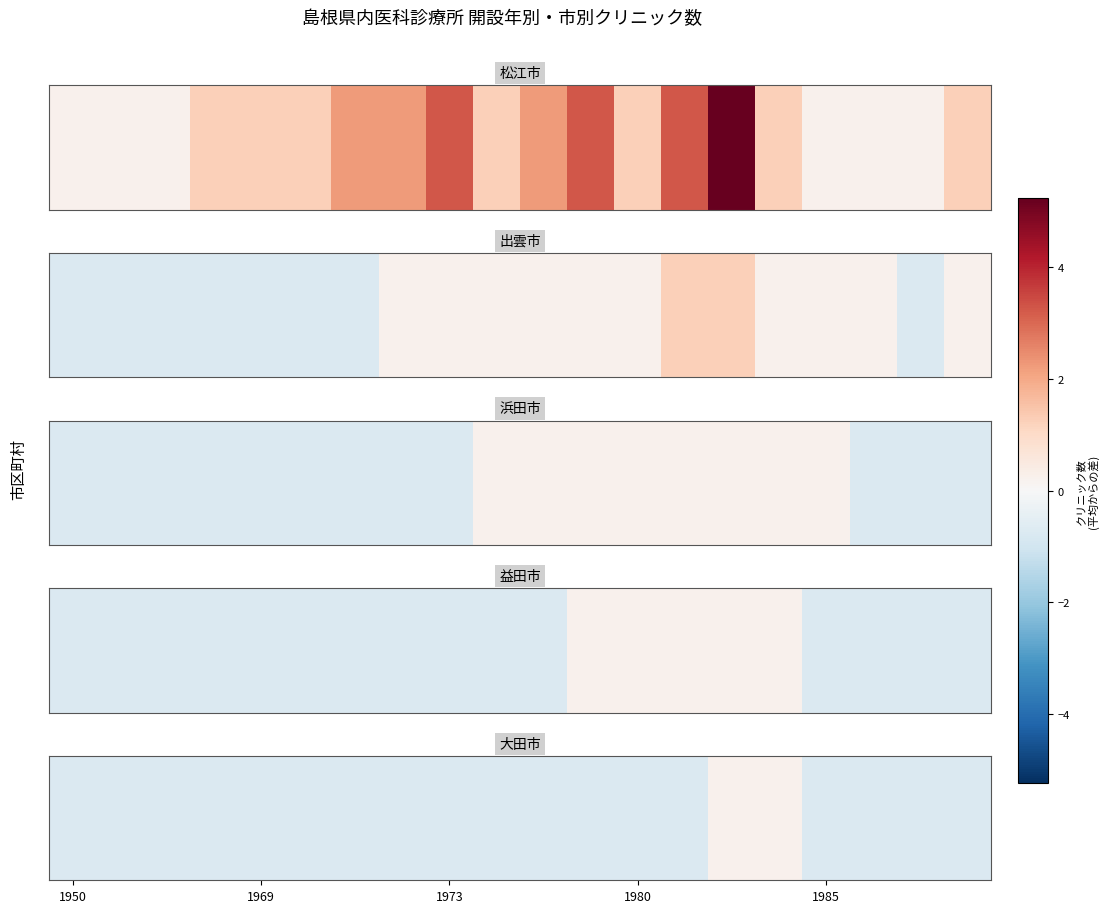

How many data points does each series have?

20